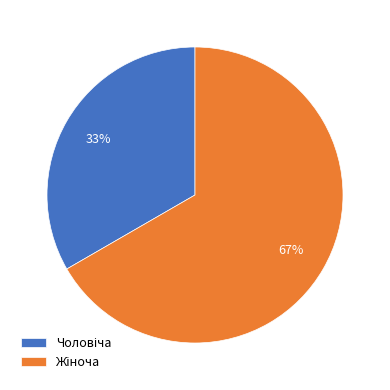

Is there a majority slice in this chart?

Yes